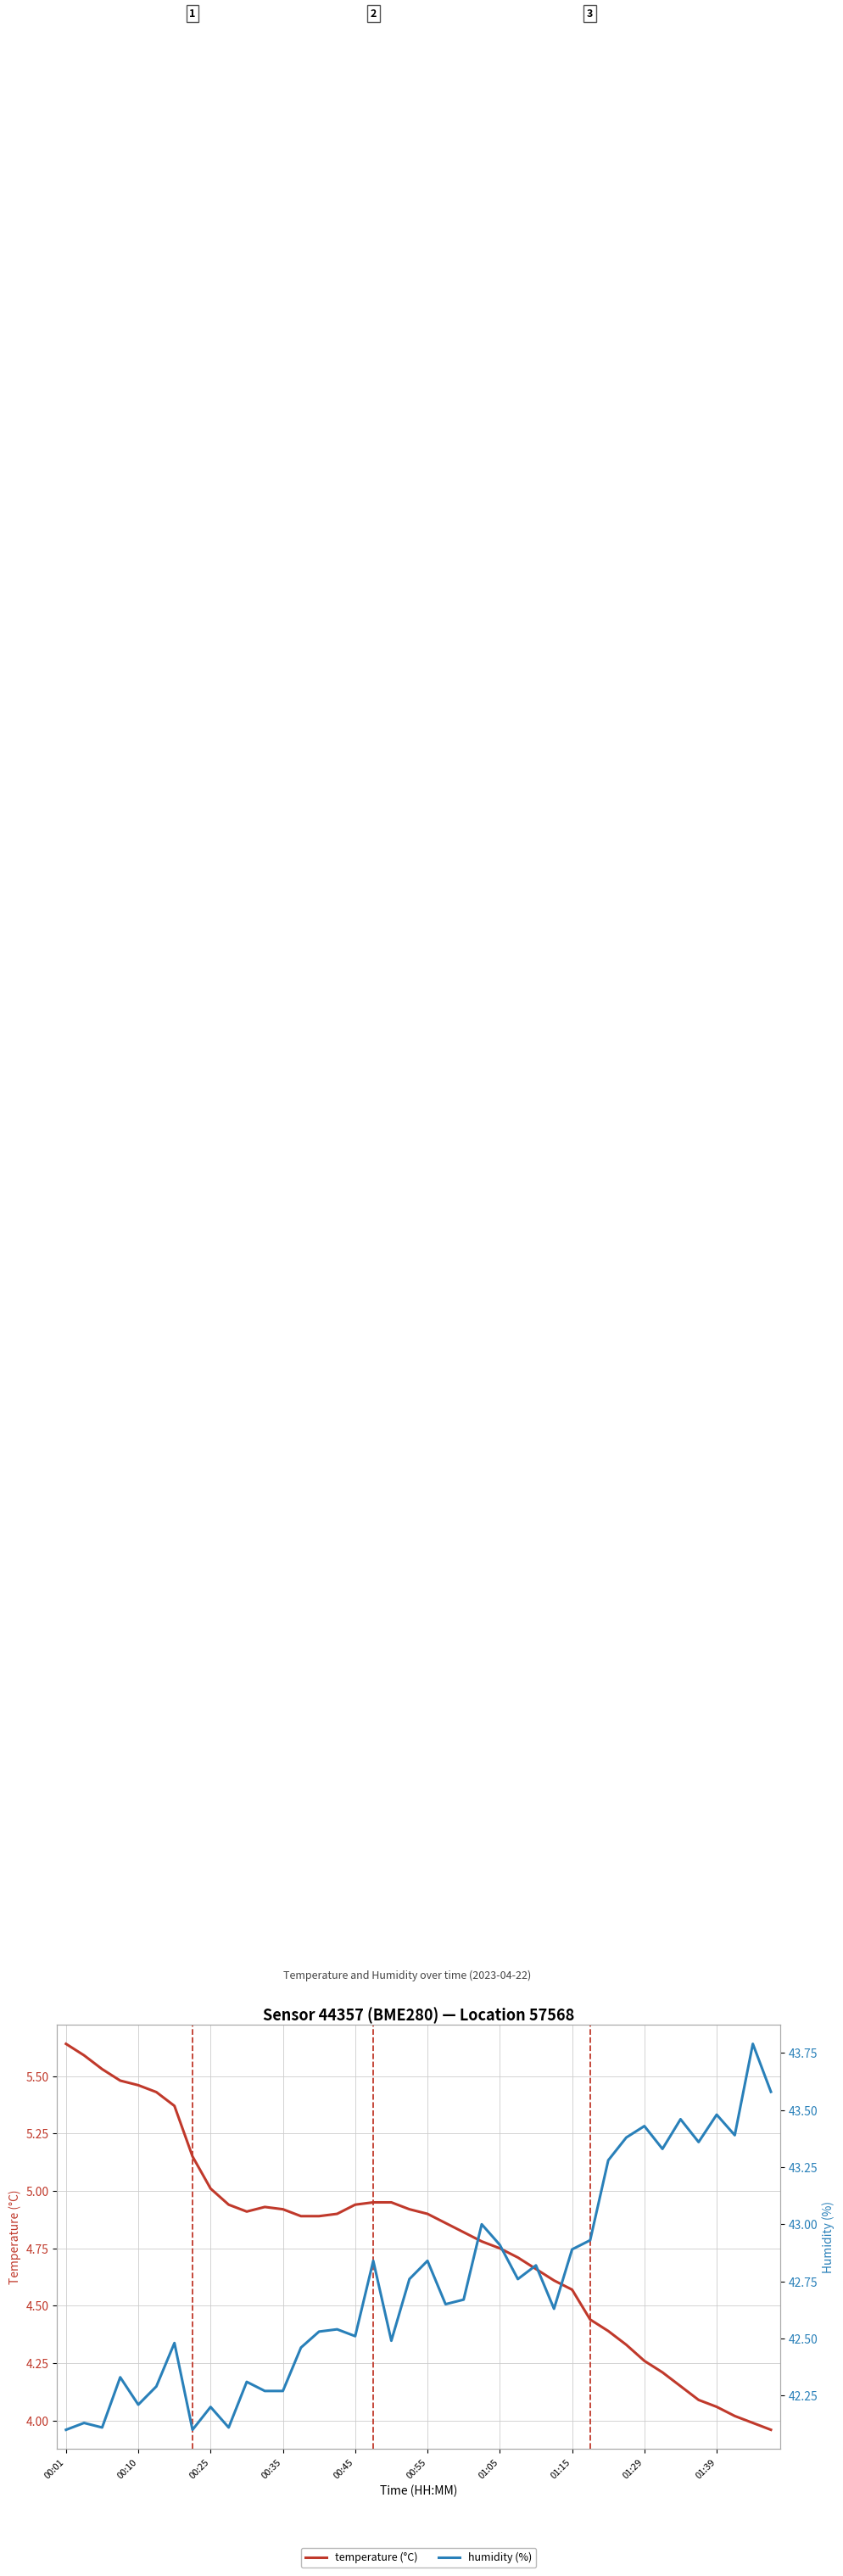

Reading left to right, list all the values displayed in this chart.

temperature (°C): 5.6	5.6	5.5	5.5	5.5	5.4	5.4	5.2	5.0	4.9	4.9	4.9	4.9	4.9	4.9	4.9	4.9	5.0	5.0	4.9	4.9	4.9	4.8	4.8	4.8	4.7	4.7	4.6	4.6	4.4	4.4	4.3	4.3	4.2	4.2	4.1	4.1	4.0	4.0	4.0
humidity (%): 42.1	42.1	42.1	42.3	42.2	42.3	42.5	42.1	42.2	42.1	42.3	42.3	42.3	42.5	42.5	42.5	42.5	42.8	42.5	42.8	42.8	42.6	42.7	43.0	42.9	42.8	42.8	42.6	42.9	42.9	43.3	43.4	43.4	43.3	43.5	43.4	43.5	43.4	43.8	43.6